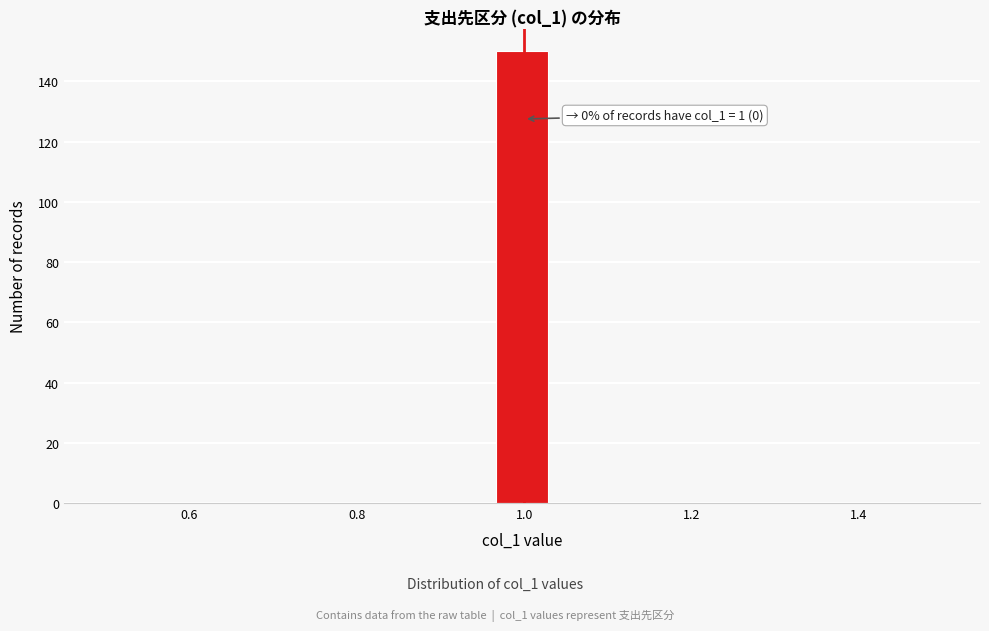

Around what value on the x-axis is the tallest bar? Give the approximate position of its centre, as read against the axis.

1.00